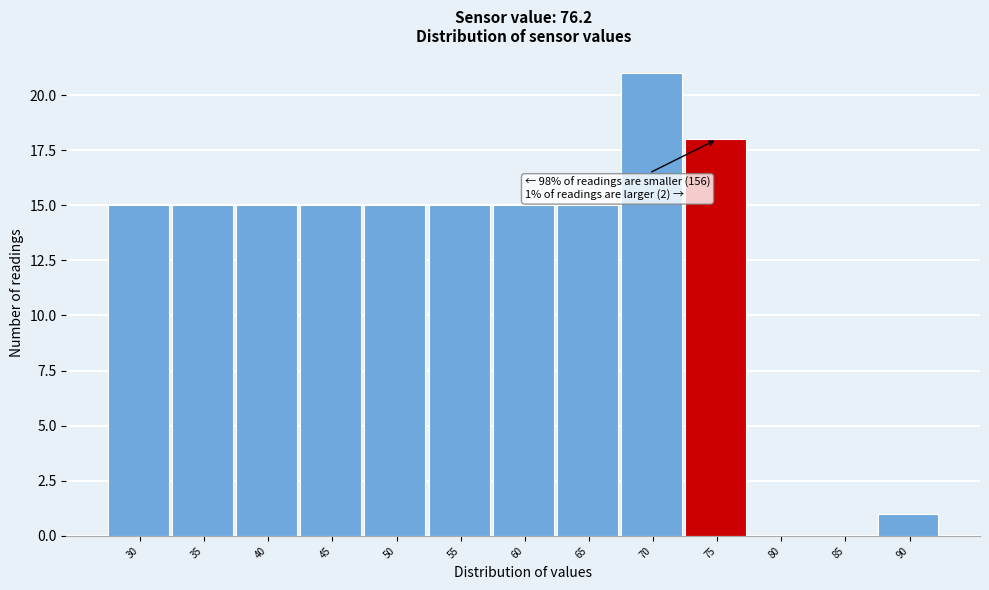

Reading left to right, what are all the values shown in this chart?

30=15	35=15	40=15	45=15	50=15	55=15	60=15	65=15	70=21	75=18	80=0	85=0	90=1